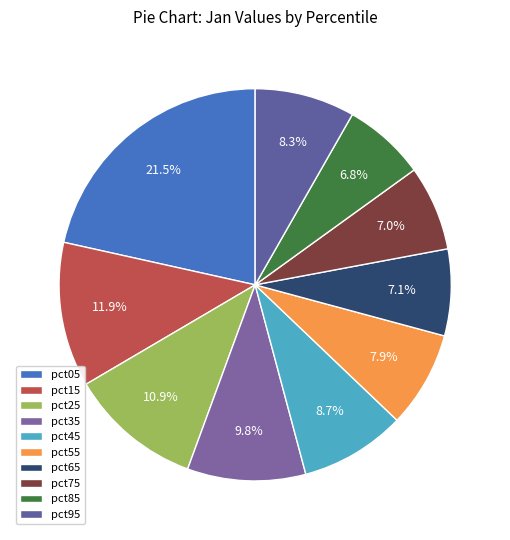

How many slices are in this pie chart?

10